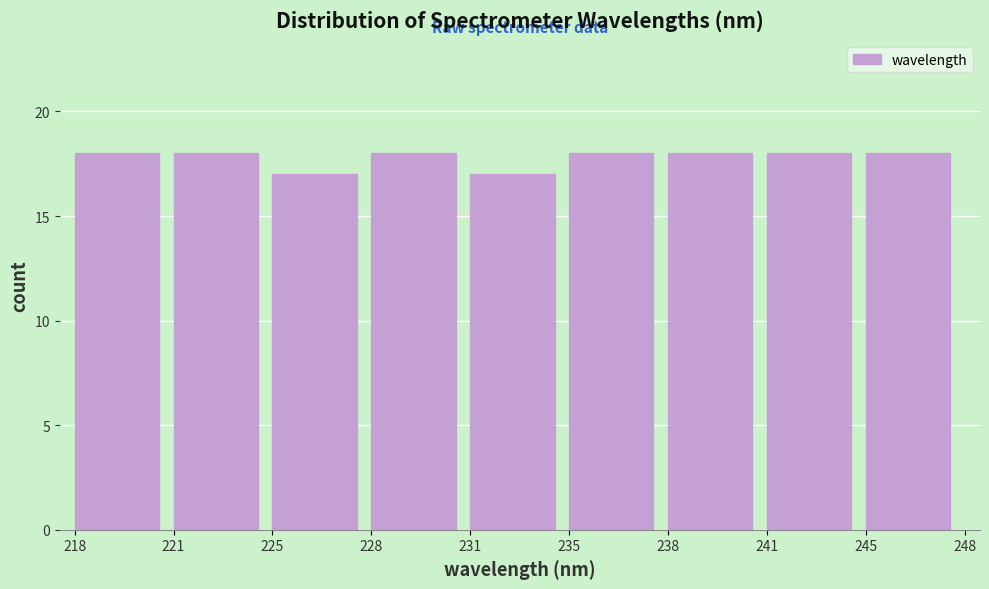

Reading left to right, list all the values displayed in this chart.

218=18	221=18	225=17	228=18	231=17	235=18	238=18	241=18	245=18